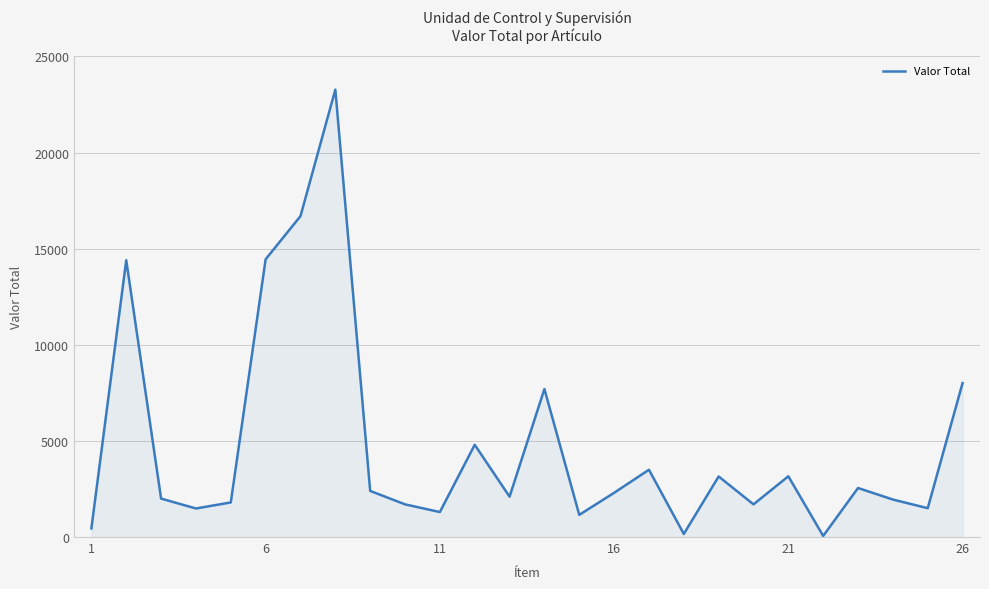

What is the difference between the maximum and minimum values?

23218.5